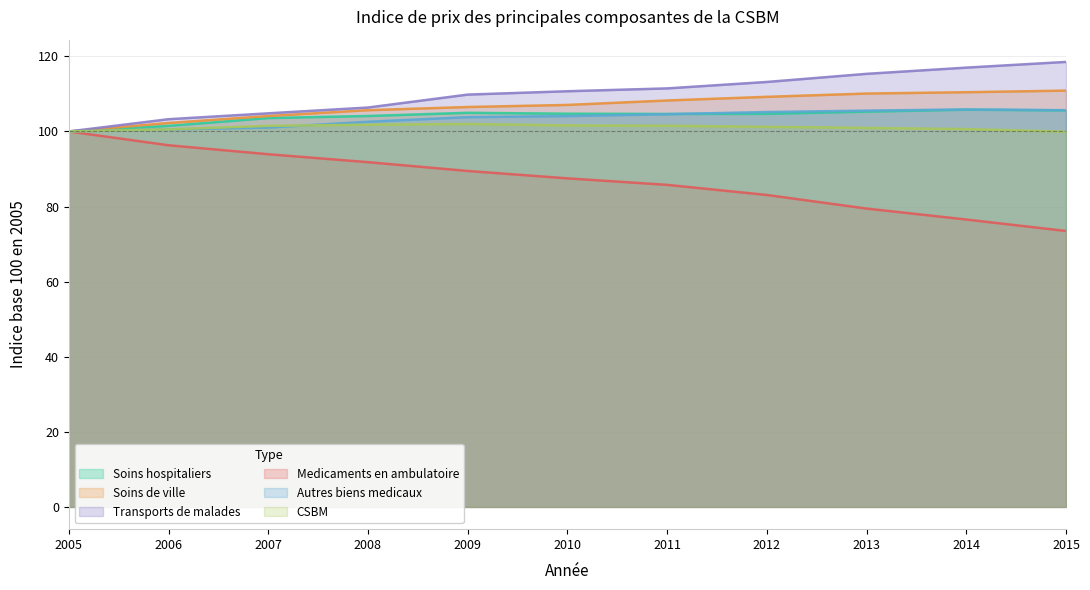

True or false: Soins hospitaliers and Medicaments en ambulatoire cross at least once.

False